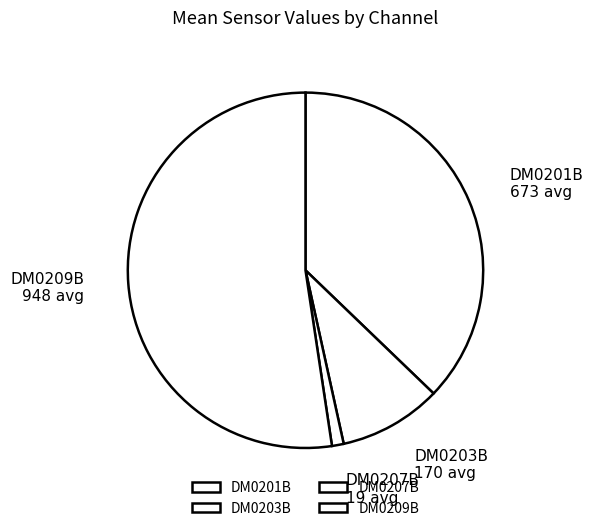

Rank the categories by value from lowest to highest.

DM0207B, DM0203B, DM0201B, DM0209B